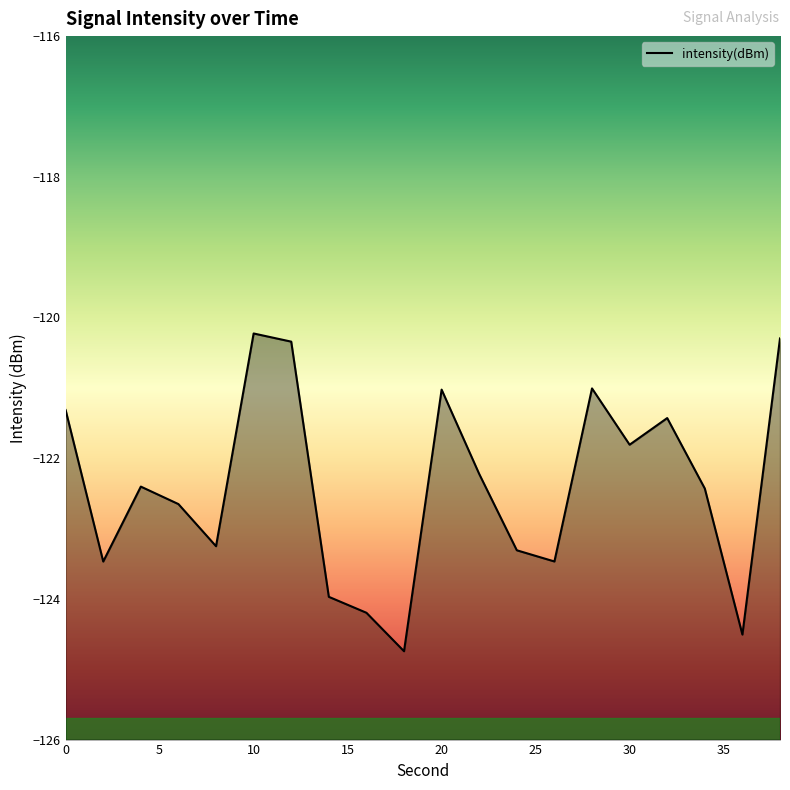

How many lines are shown in the chart?

1